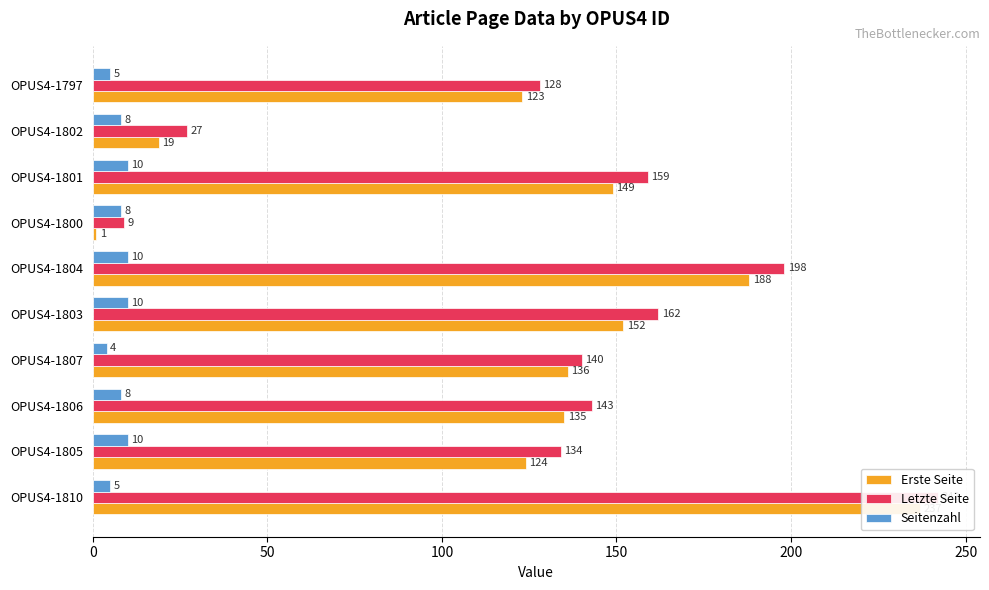

Rank the series by their maximum value, from highest to lowest.

Letzte Seite, Erste Seite, Seitenzahl